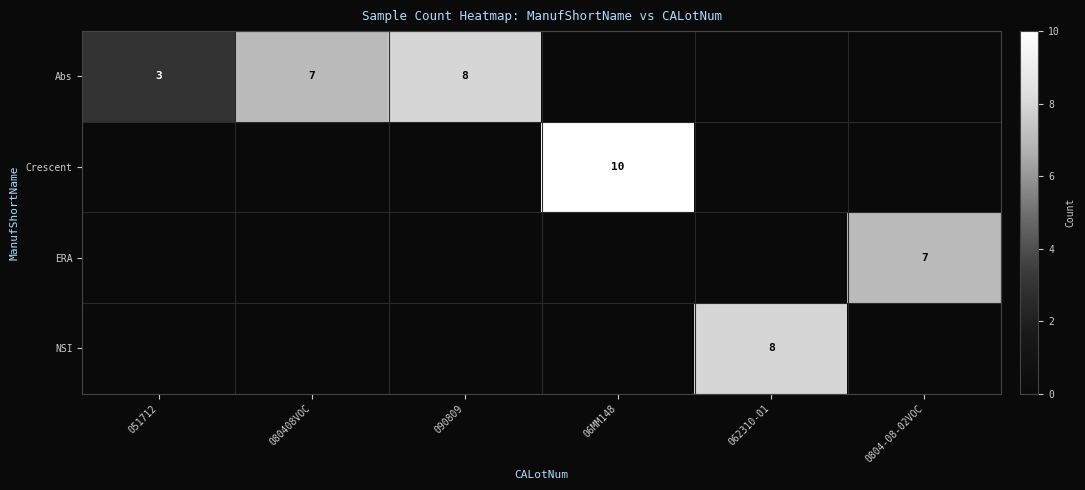

At which category is the sum across all series the highest?

06MM148